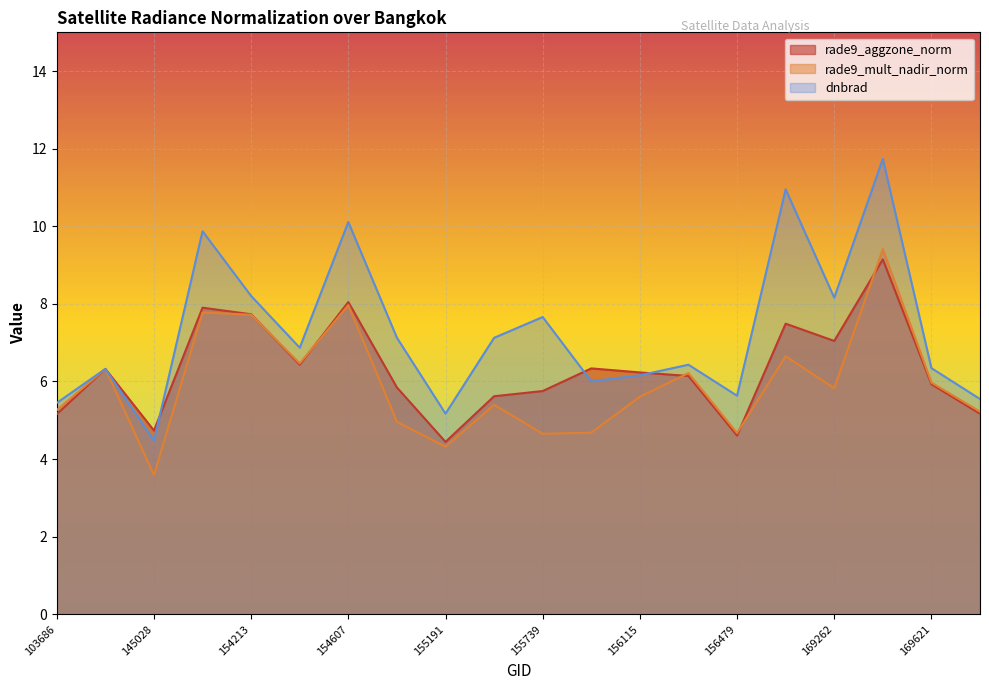

How many intersections are there between rade9_aggzone_norm and rade9_mult_nadir_norm?

5